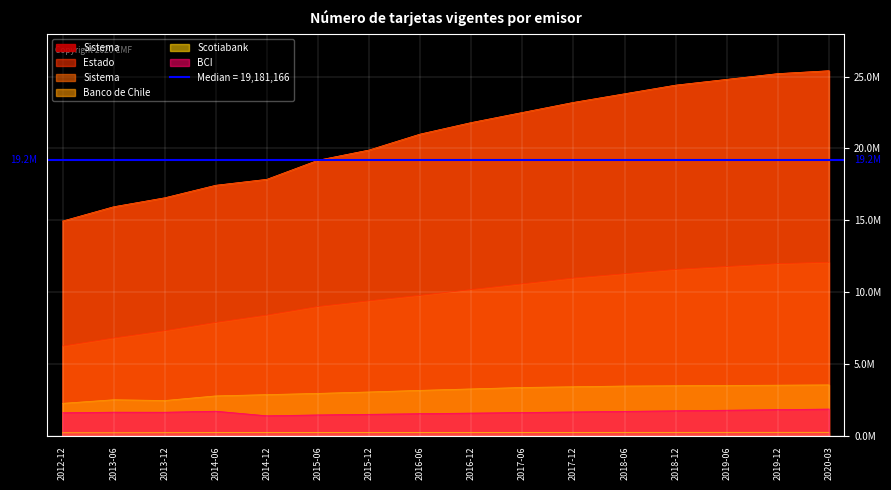

How many lines are shown in the chart?

6